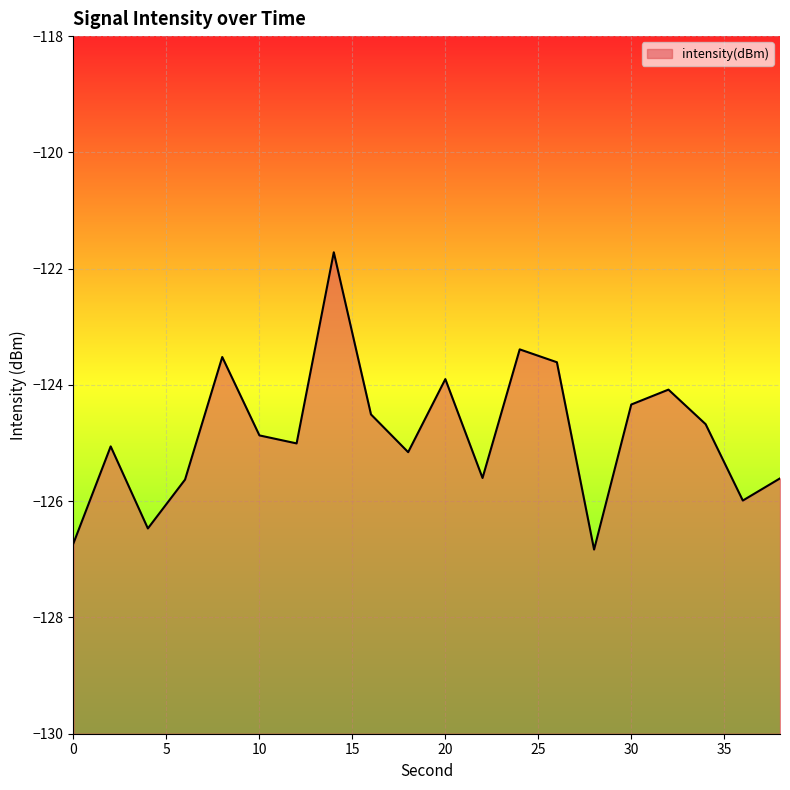

Reading left to right, transcribe all the data shown in this chart.

-126.7	-125.1	-126.5	-125.6	-123.5	-124.9	-125.0	-121.7	-124.5	-125.2	-123.9	-125.6	-123.4	-123.6	-126.8	-124.3	-124.1	-124.7	-126.0	-125.6